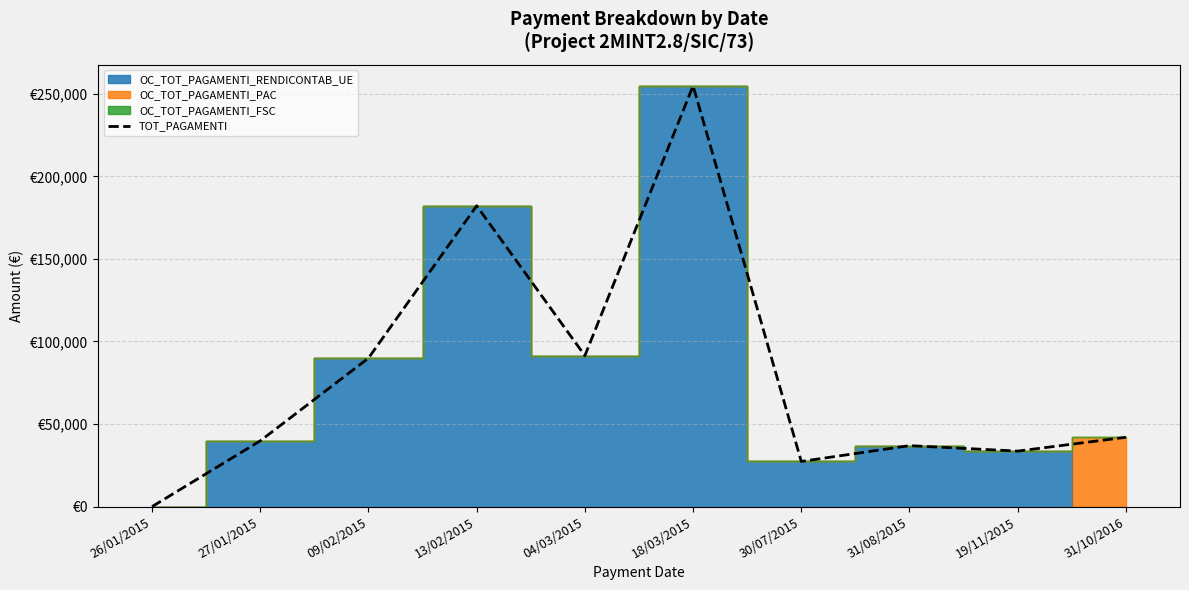

Reading left to right, transcribe all the data shown in this chart.

26/01/2015=0.0	27/01/2015=39819.9	09/02/2015=89906.4	13/02/2015=182145.9	04/03/2015=91391.6	18/03/2015=254785.3	30/07/2015=27339.8	31/08/2015=36904.9	19/11/2015=33599.9	31/10/2016=41971.9